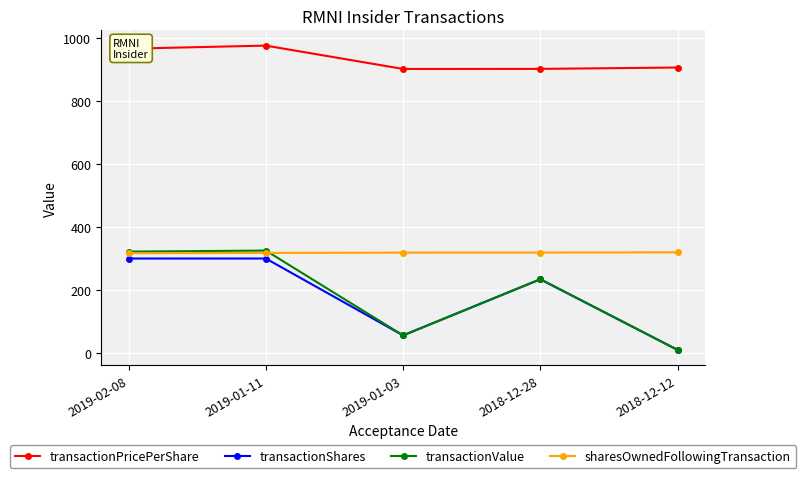

What is the highest value of the transactionShares series?

300.0